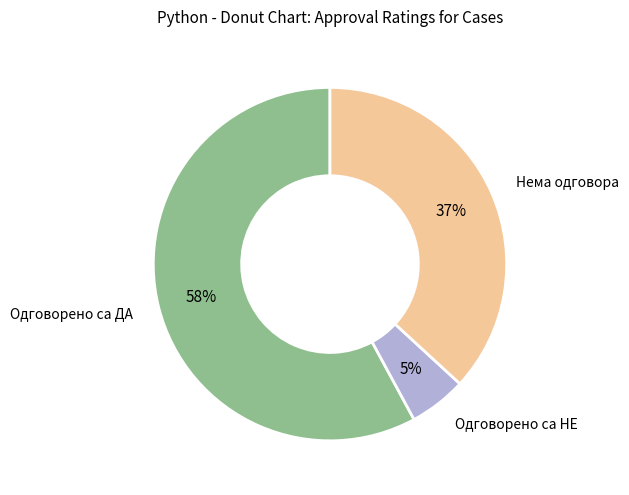

Which has a higher value, Одговорено са ДА or Нема одговора?

Одговорено са ДА